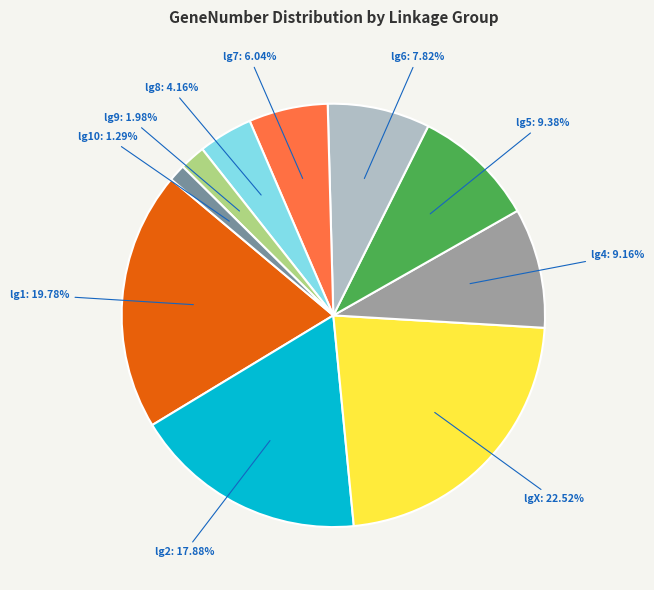

Is there a majority slice in this chart?

No